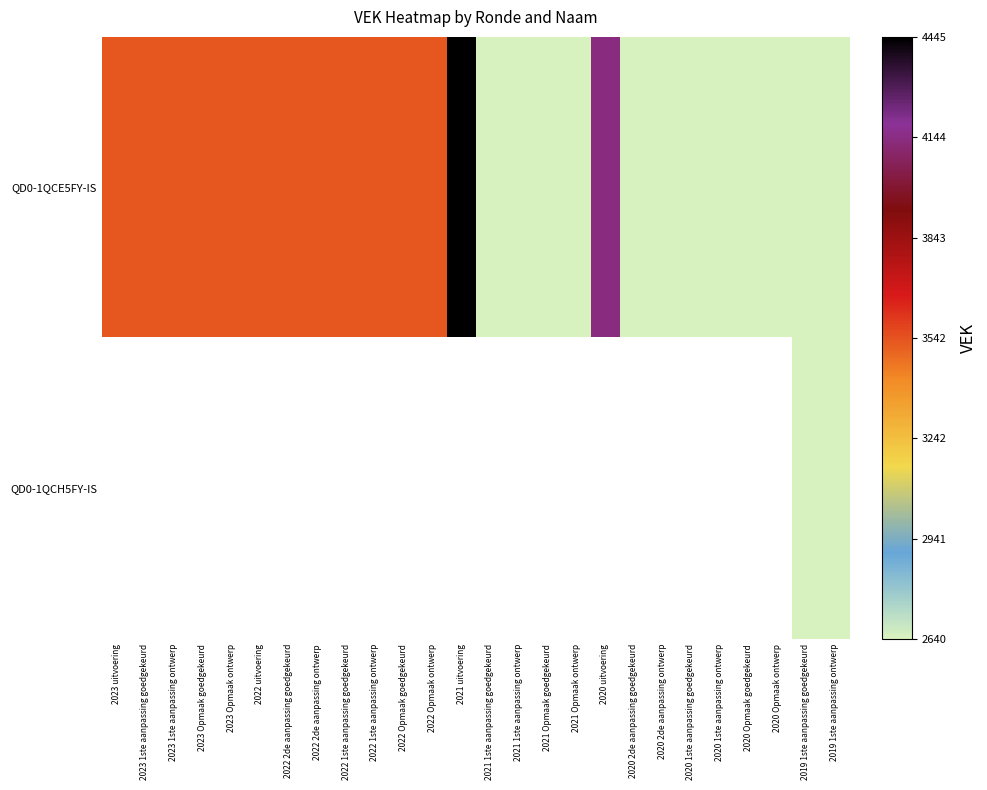

What is the sum of all QD0-1QCE5FY-IS values?

82635.0